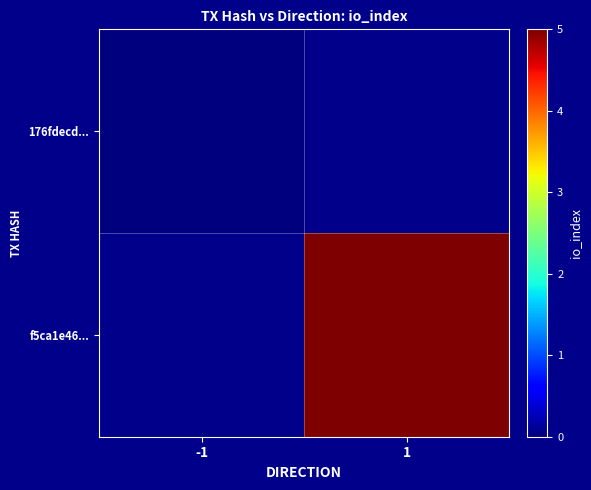

Which category has the lowest value in the 176fdecd... series?

-1